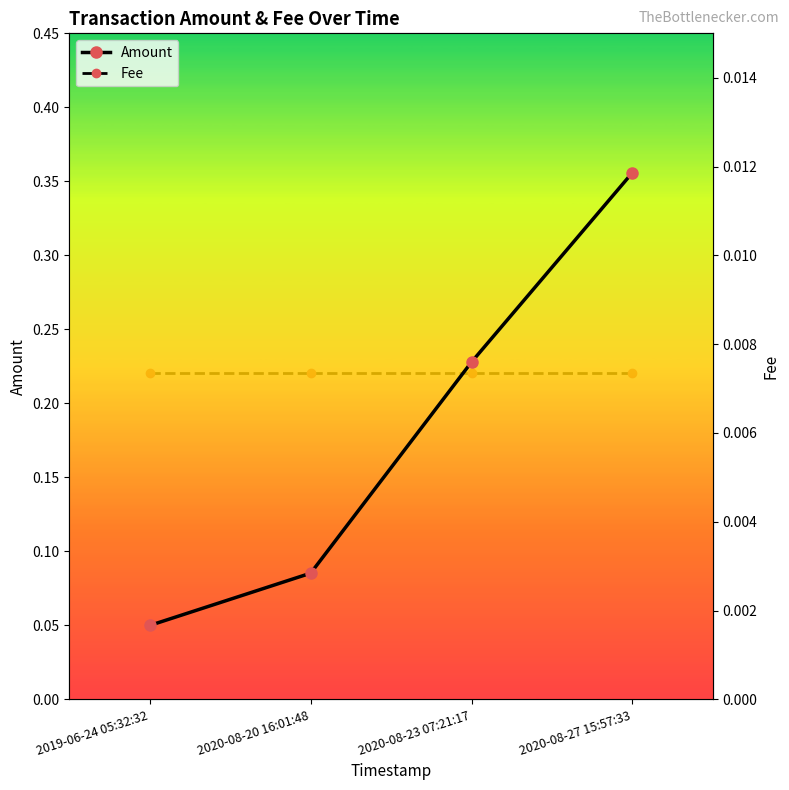

Is it true that Fee equals 0.0 at 2020-08-20 16:01:48?

False